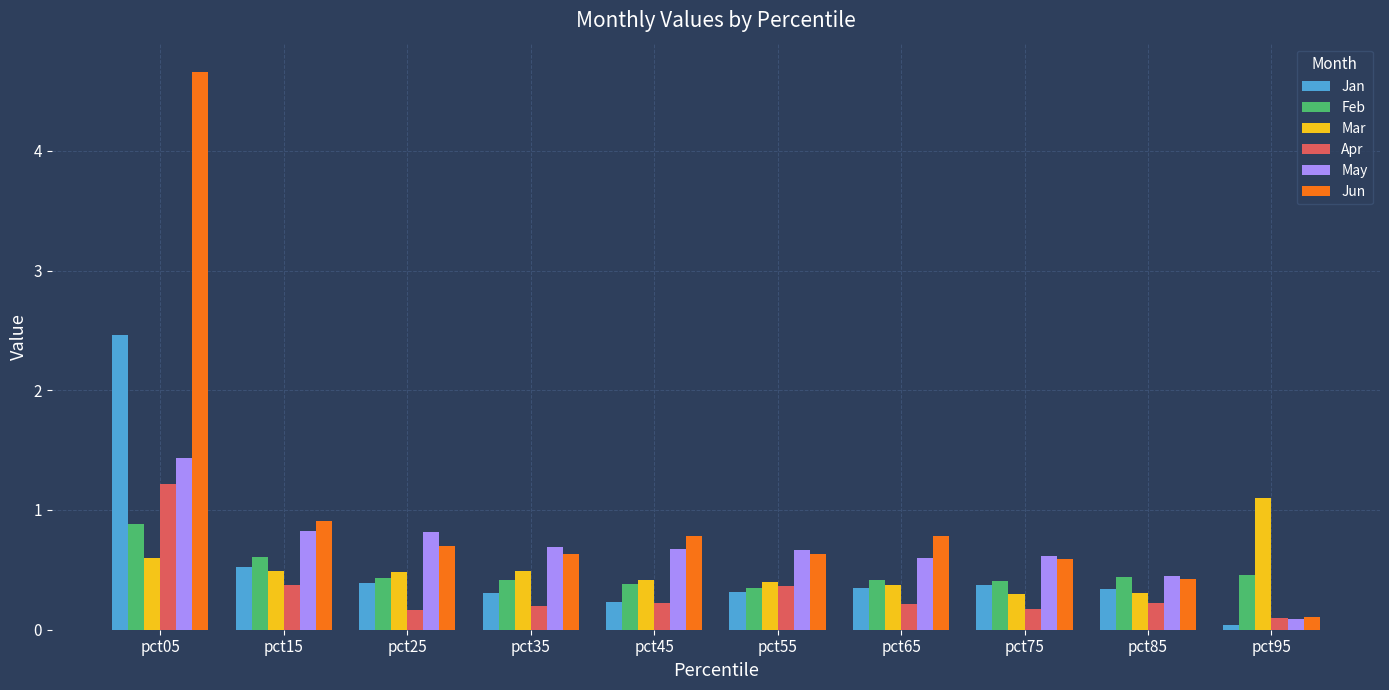

Where is Jun nearest to the value 2?

pct15